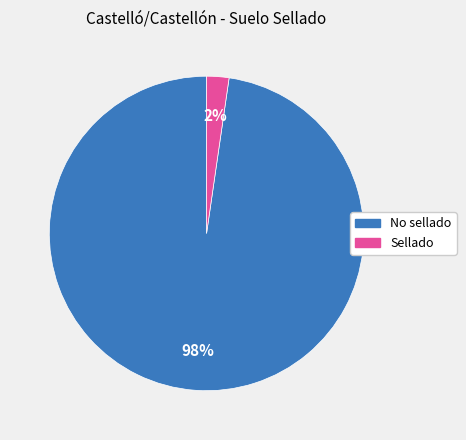

Which category has the smallest portion of the pie?

Sellado